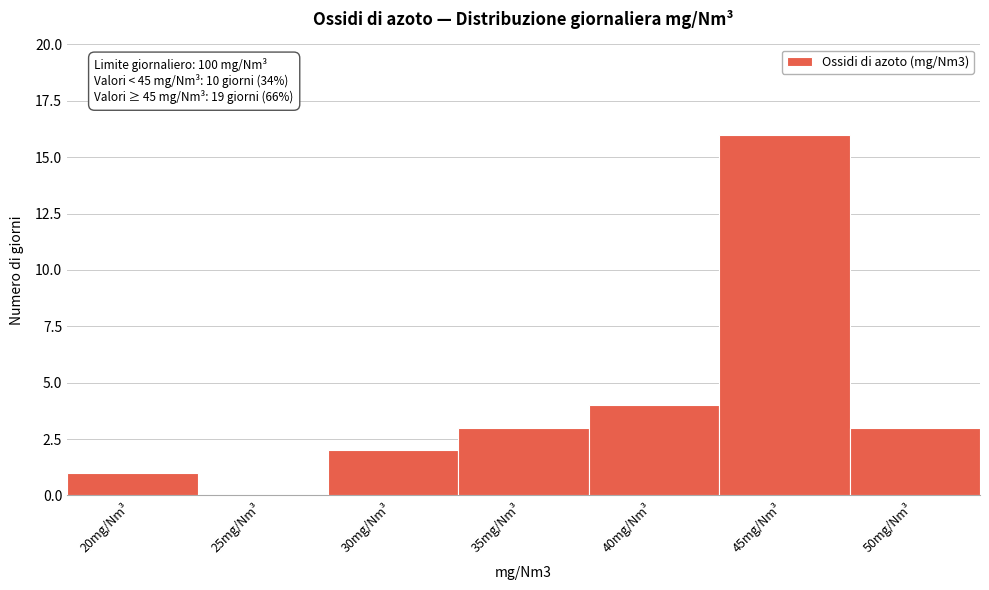

Reading right to left, extract all data points from this chart.

50mg/Nm³=3	45mg/Nm³=16	40mg/Nm³=4	35mg/Nm³=3	30mg/Nm³=2	25mg/Nm³=0	20mg/Nm³=1